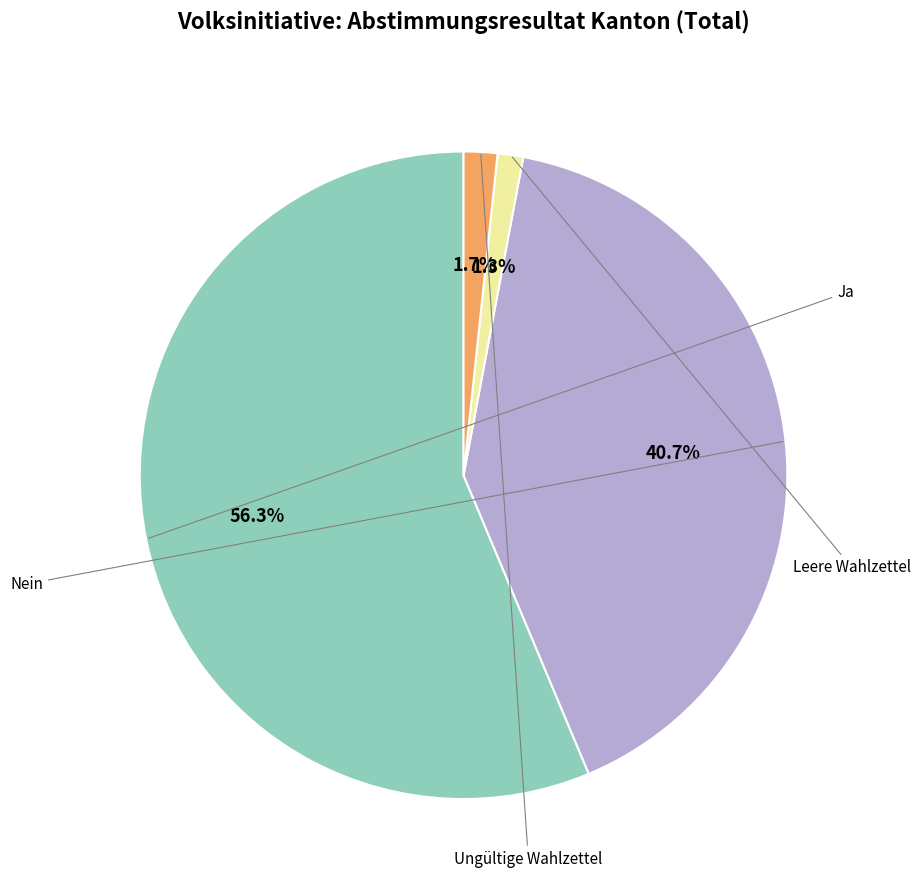

To the nearest percent, what is the average slice percentage?

25%